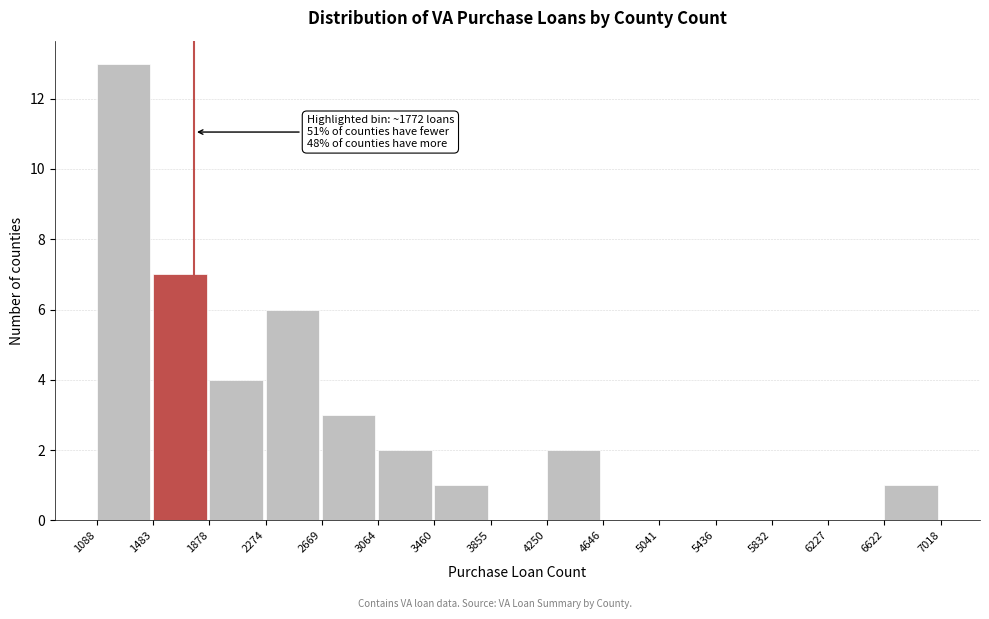

Over which range of the x-axis is the bar tallest?

1088 to 1483